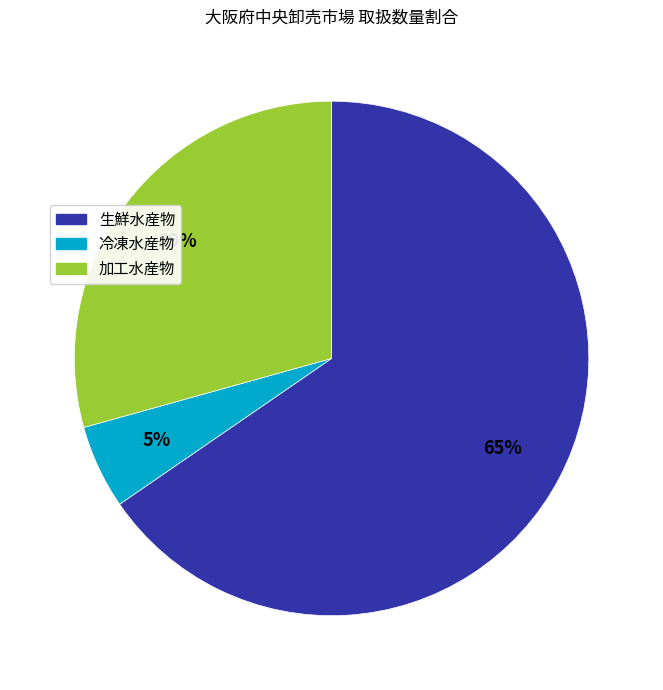

Is it true that 冷凍水産物 is 1% of the pie?

False